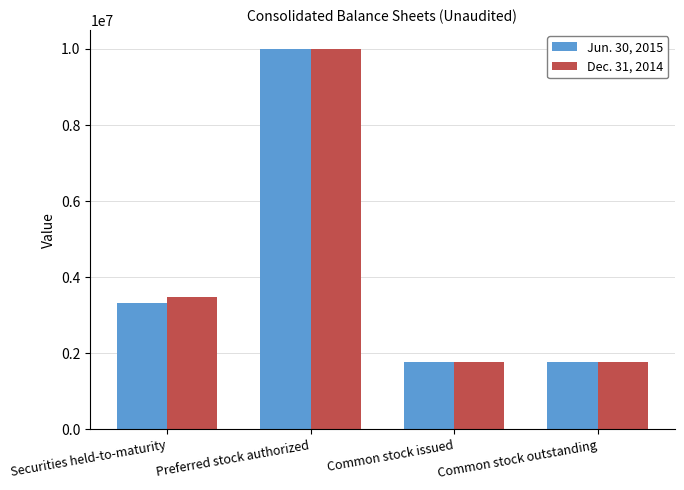

Reading left to right, transcribe all the data shown in this chart.

Jun. 30, 2015: Securities held-to-maturity=3334739	Preferred stock authorized=10000000	Common stock issued=1764439	Common stock outstanding=1764439
Dec. 31, 2014: Securities held-to-maturity=3472710	Preferred stock authorized=10000000	Common stock issued=1764439	Common stock outstanding=1764439